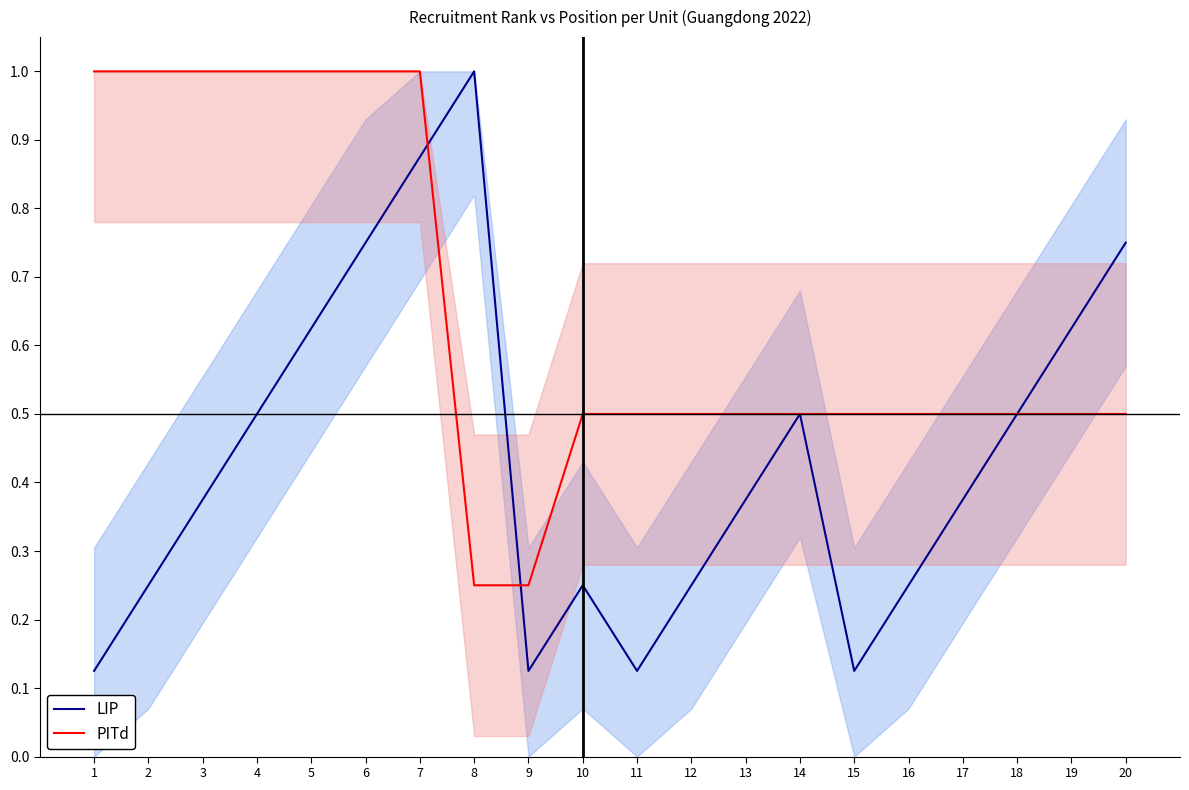

What is the value of the PITd point at the 15th from the left?

0.5